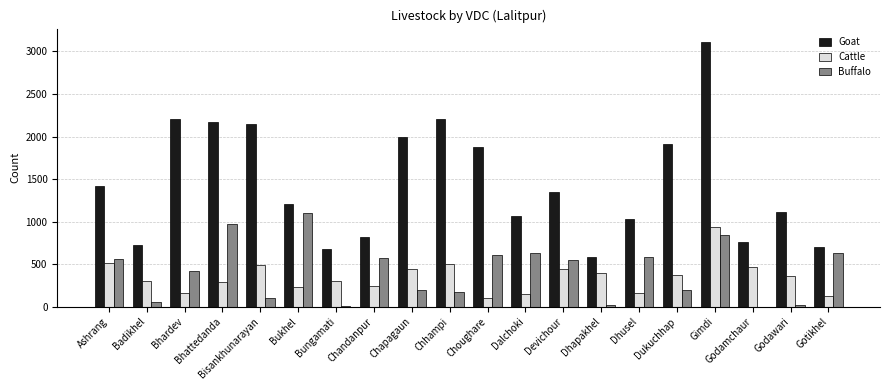

What are all the series names shown in the legend?

Goat, Cattle, Buffalo